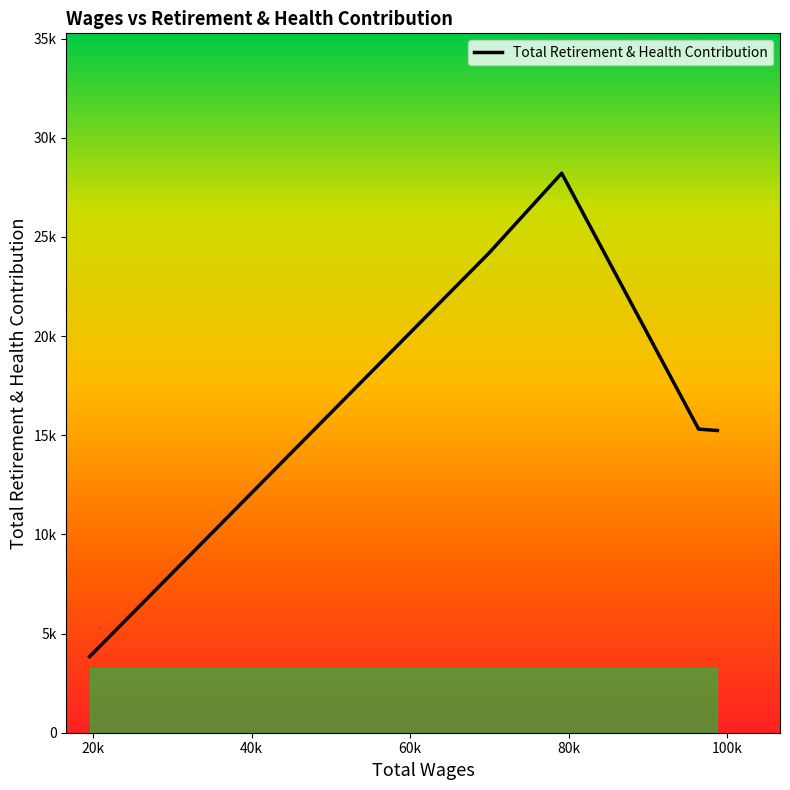

What is the difference between the maximum and minimum values?

24372